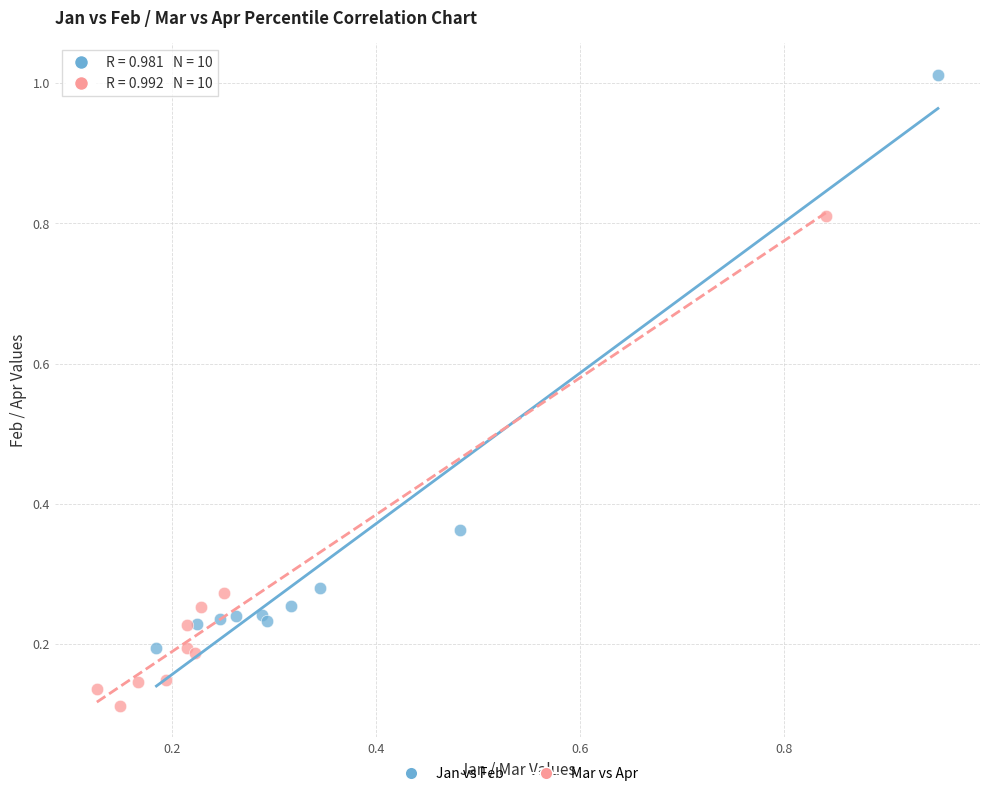

Which series reaches the minimum Y coordinate?

Mar vs Apr